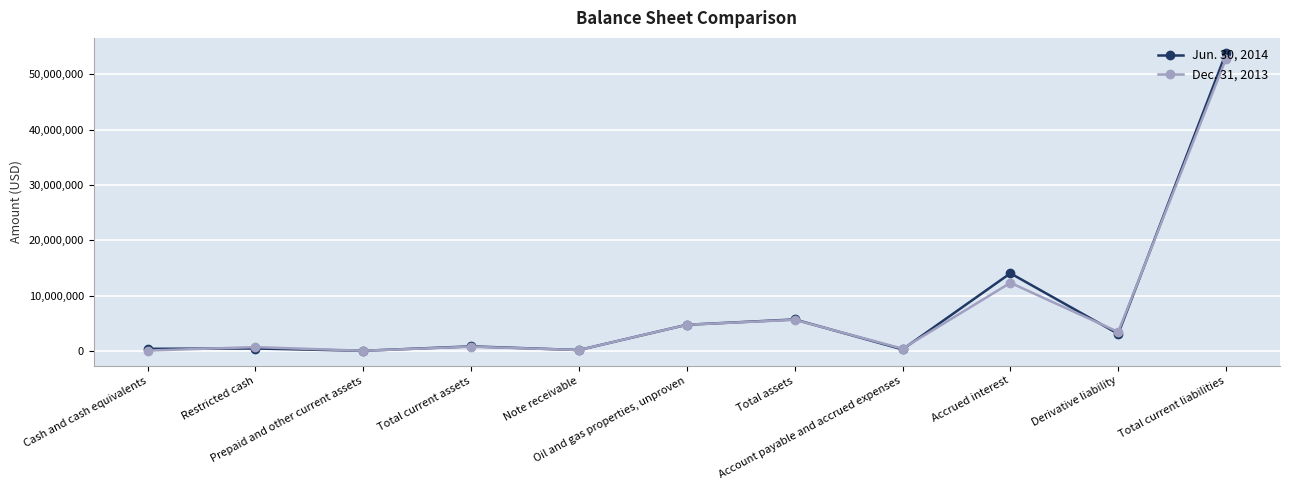

Which series has the largest range (max minus min)?

Jun. 30, 2014